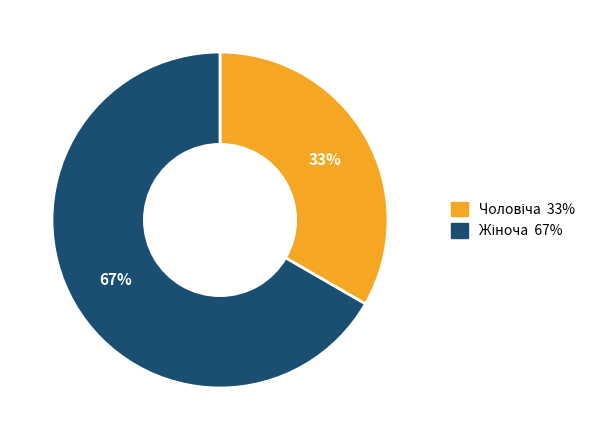

To the nearest percent, what is the average slice percentage?

50%